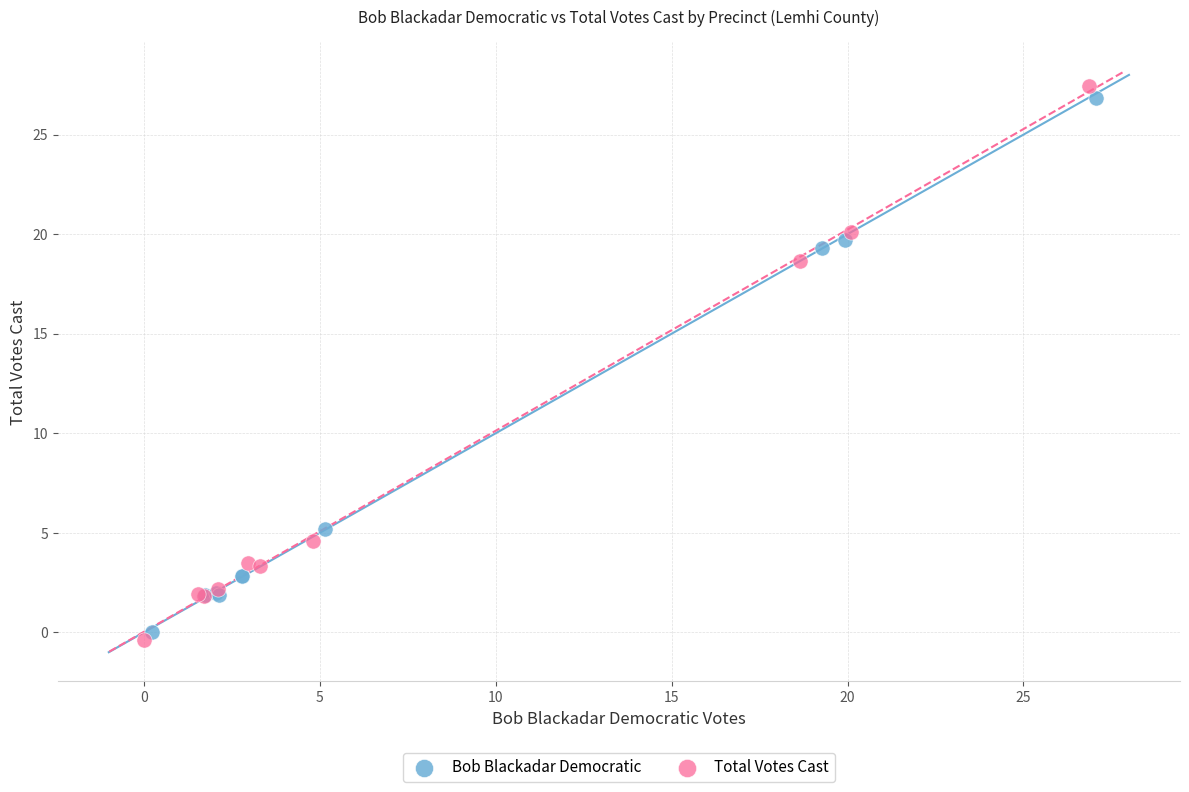

Which series has the largest Y range (max minus min)?

Total Votes Cast